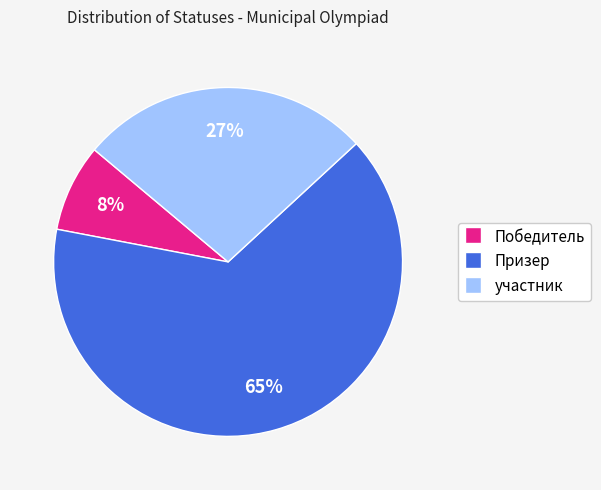

Count the number of slices in the pie.

3